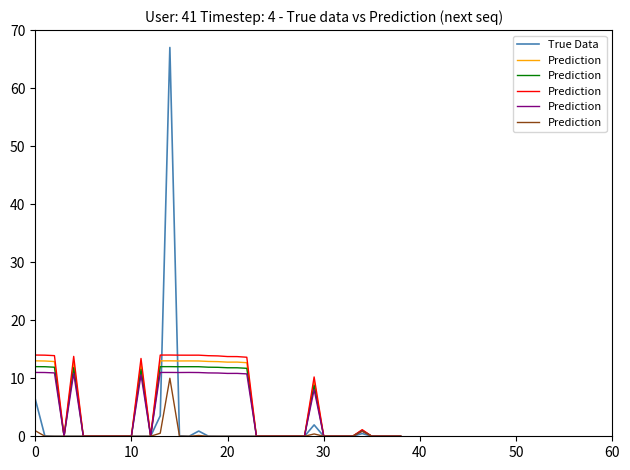

True or false: True Data has a value of 0.0 at 10.

True